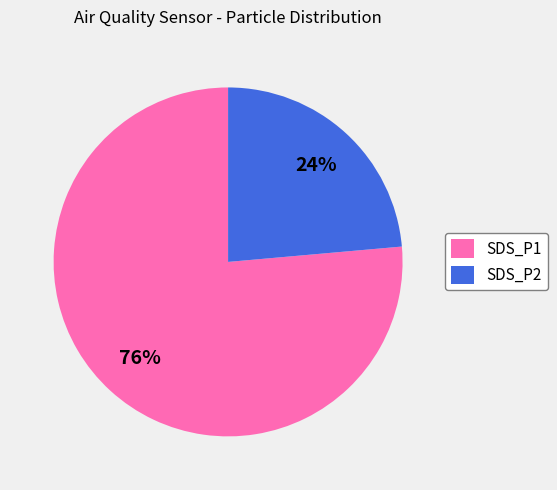

Rank the categories by value from lowest to highest.

SDS_P2, SDS_P1